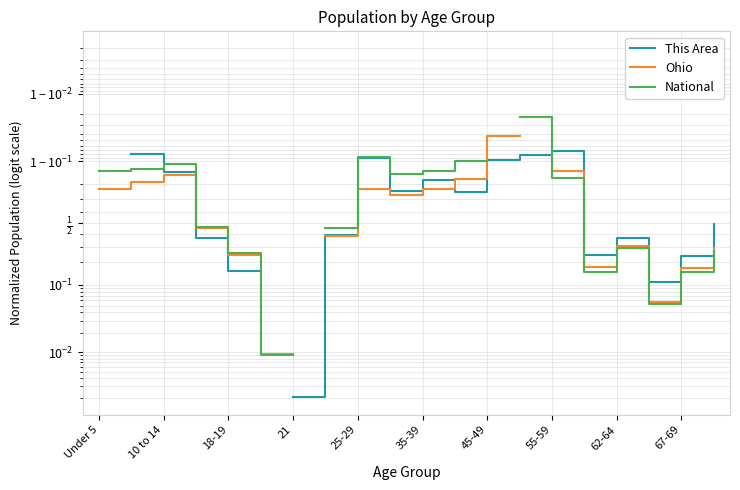

How many times do Ohio and National cross each other?

2